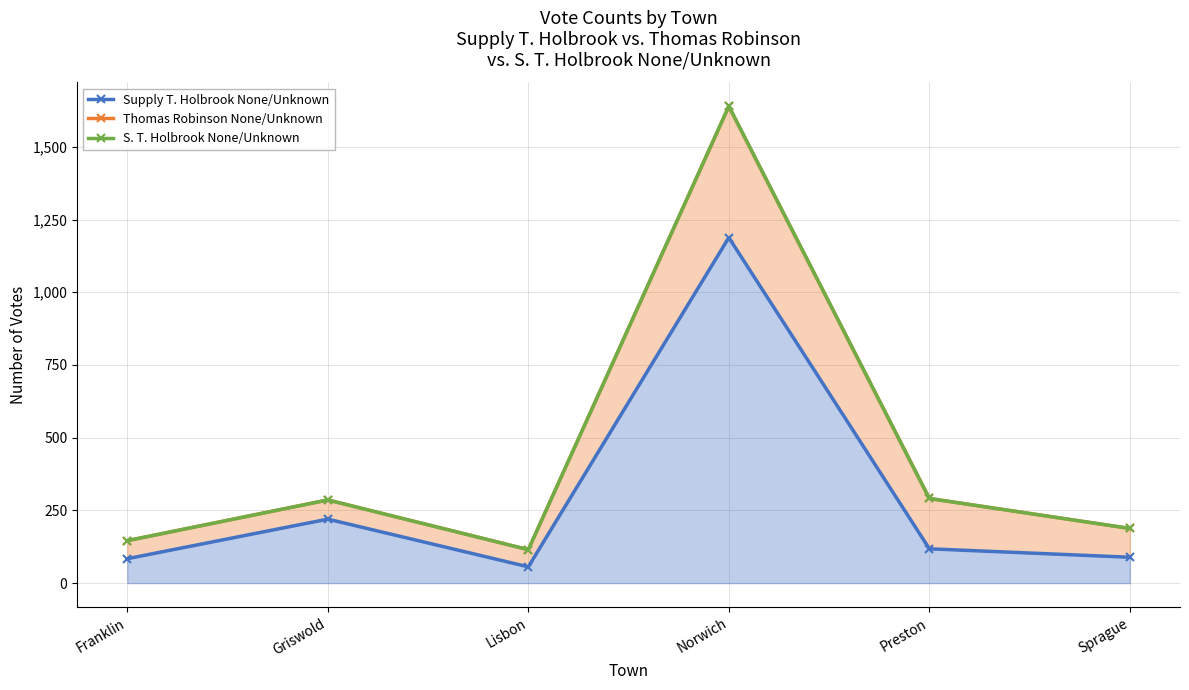

What is the average value of the S. T. Holbrook None/Unknown series?

444